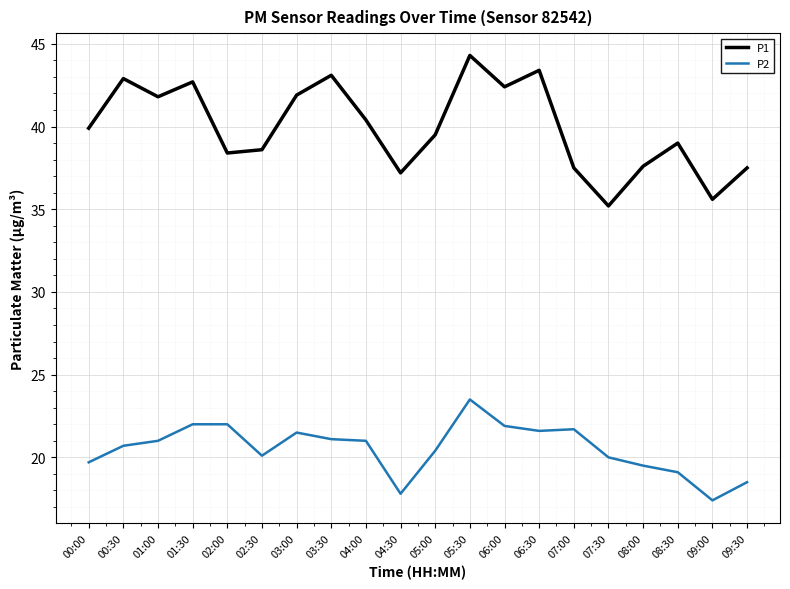

True or false: P2 has a value of 19.5 at 08:00.

True